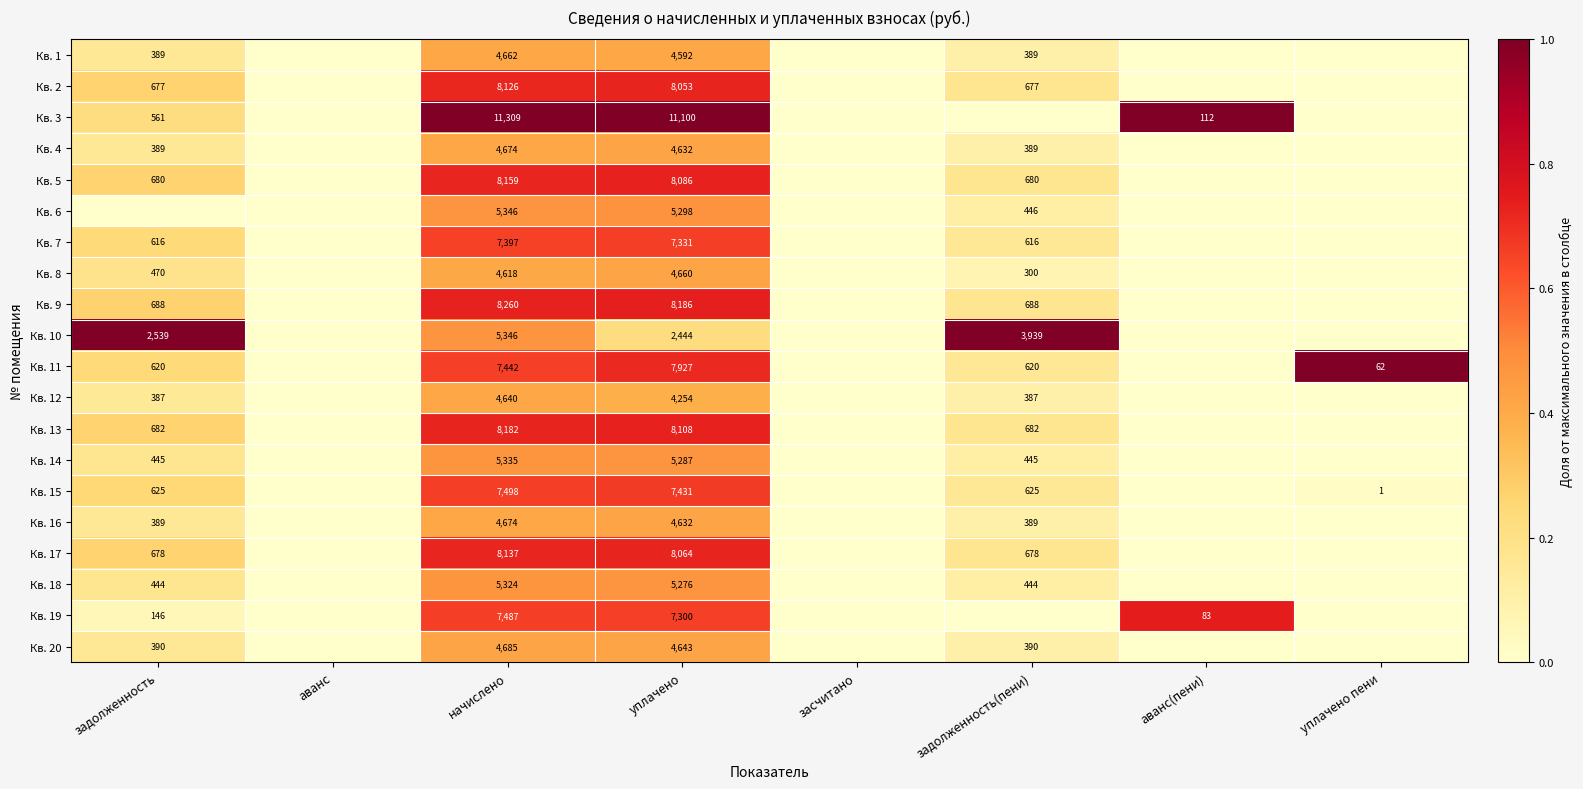

At how many categories does at least one series exceed 0?

6